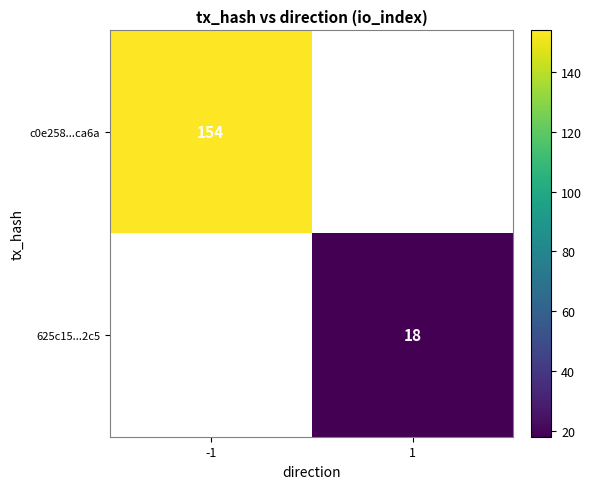

The value of c0e258...ca6a at -1 is 75.5. True or false?

False